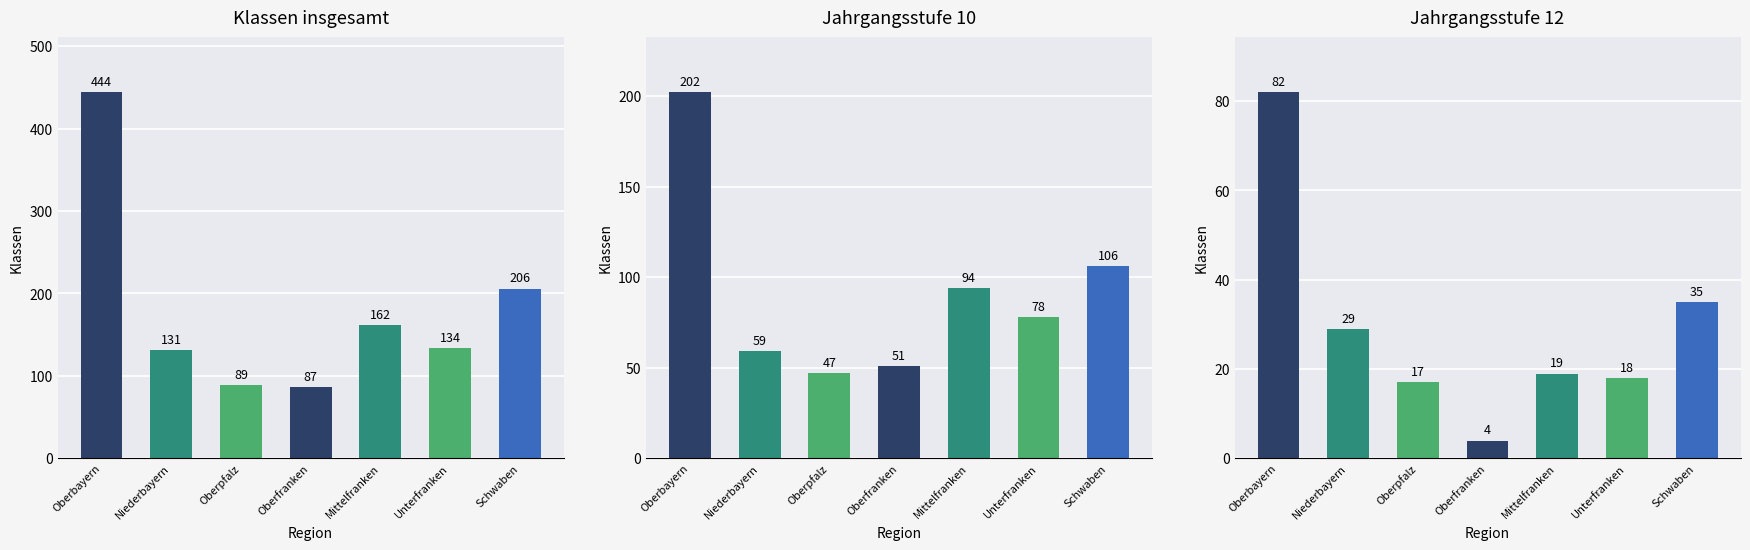

List the labels in order of Jahrgangsstufe 10 value, smallest first.

Oberpfalz, Oberfranken, Niederbayern, Unterfranken, Mittelfranken, Schwaben, Oberbayern